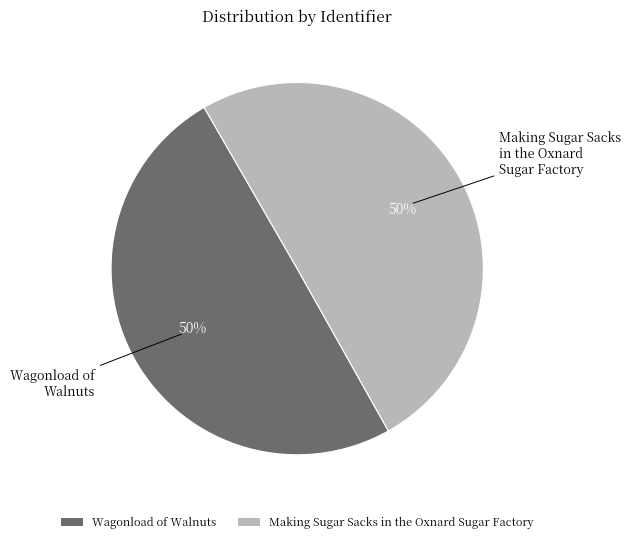

To the nearest percent, what is the average slice percentage?

50%